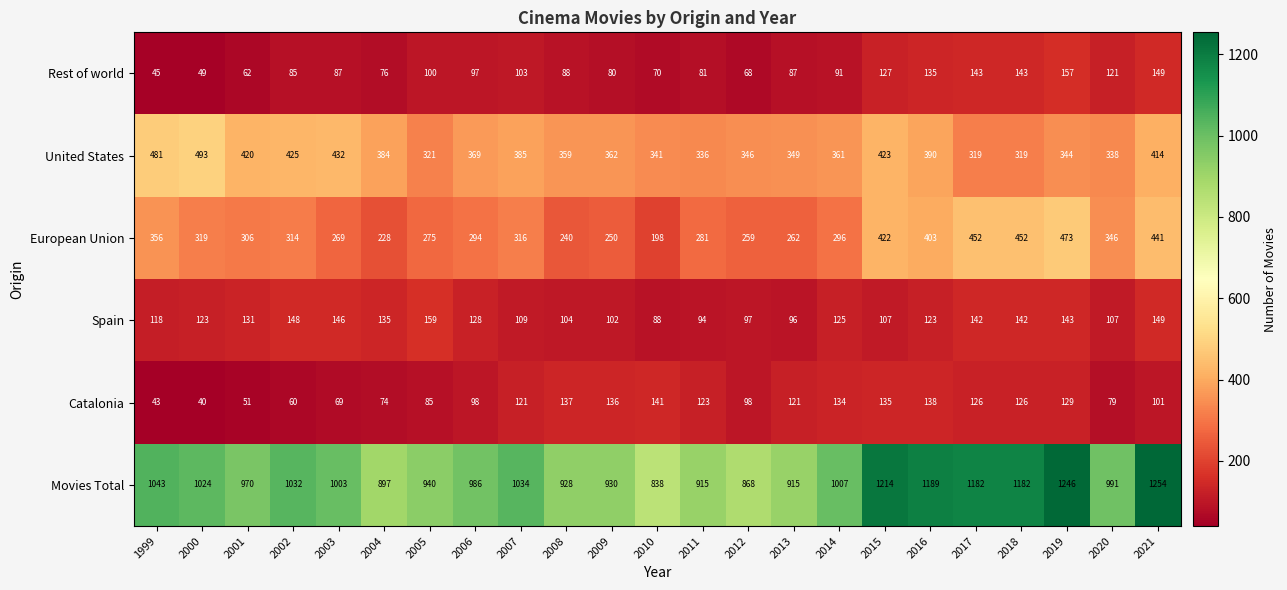

What is the lowest value of the Movies Total series?

838